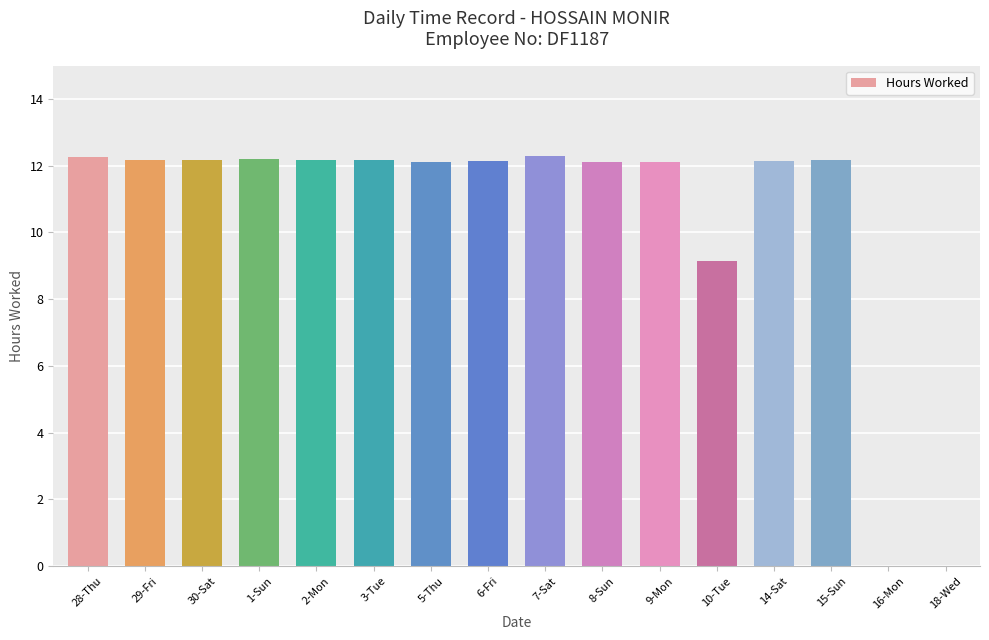

What is the difference between the values at 6-Fri and 28-Thu?

0.1